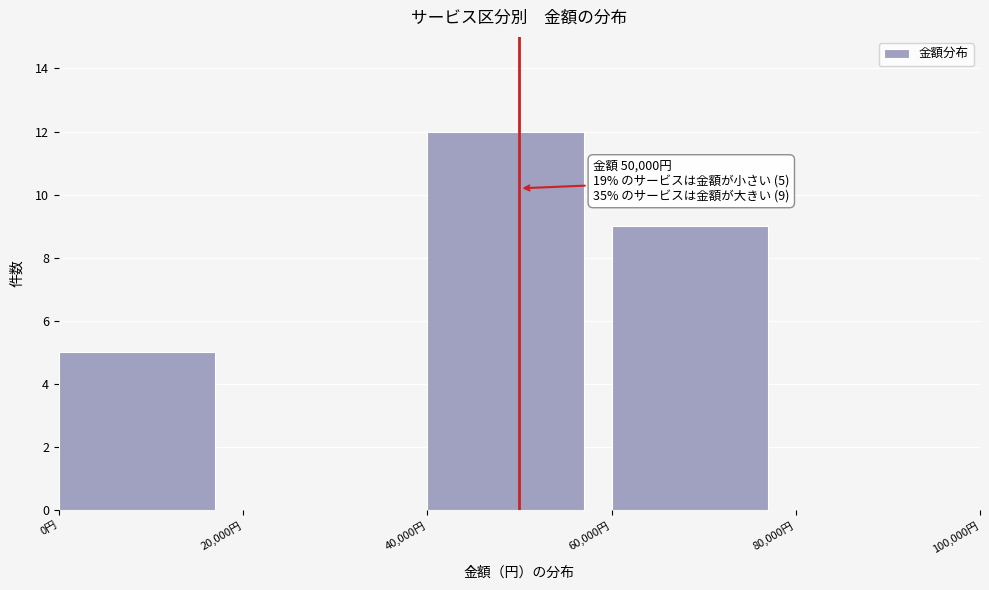

Over which range of the x-axis is the bar tallest?

40000 to 60000